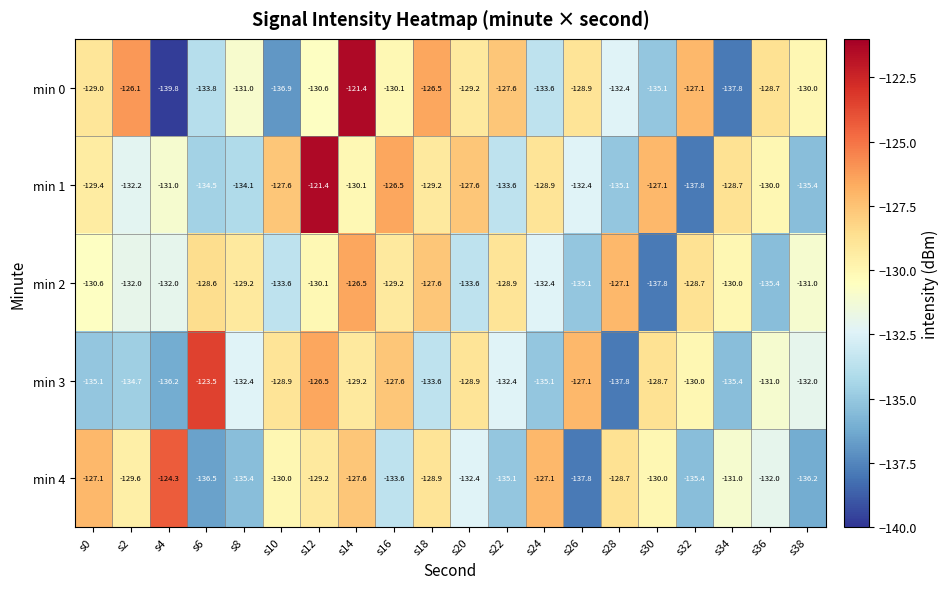

At s28, list the series in order from largest to smallest.

min 2, min 4, min 0, min 1, min 3